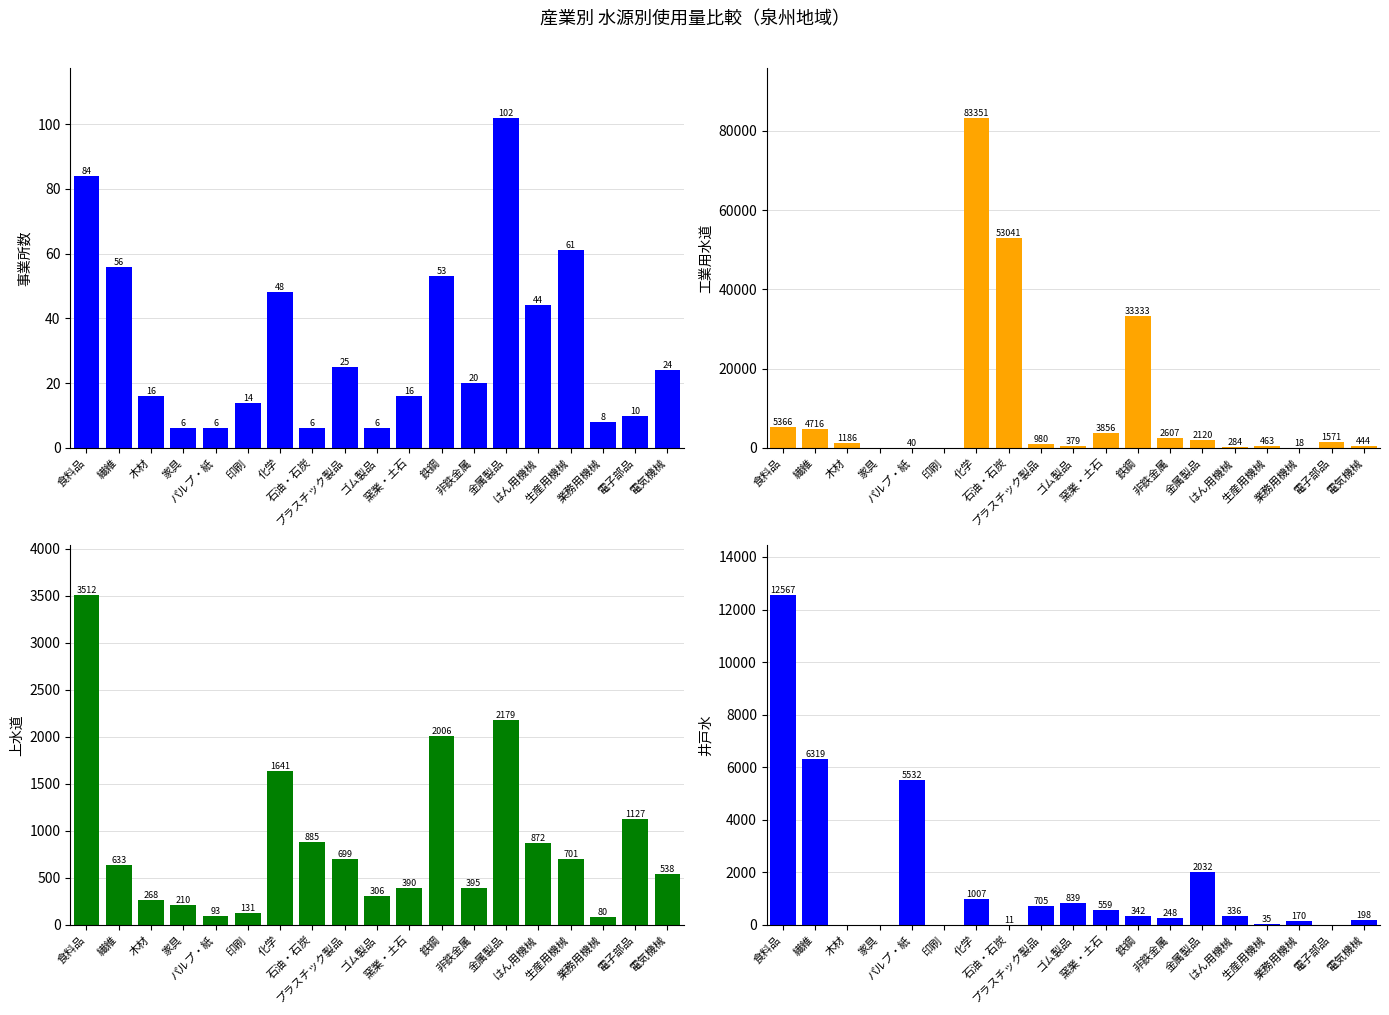

What are all the series names shown in the legend?

事業所数, 工業用水道, 上水道, 井戸水